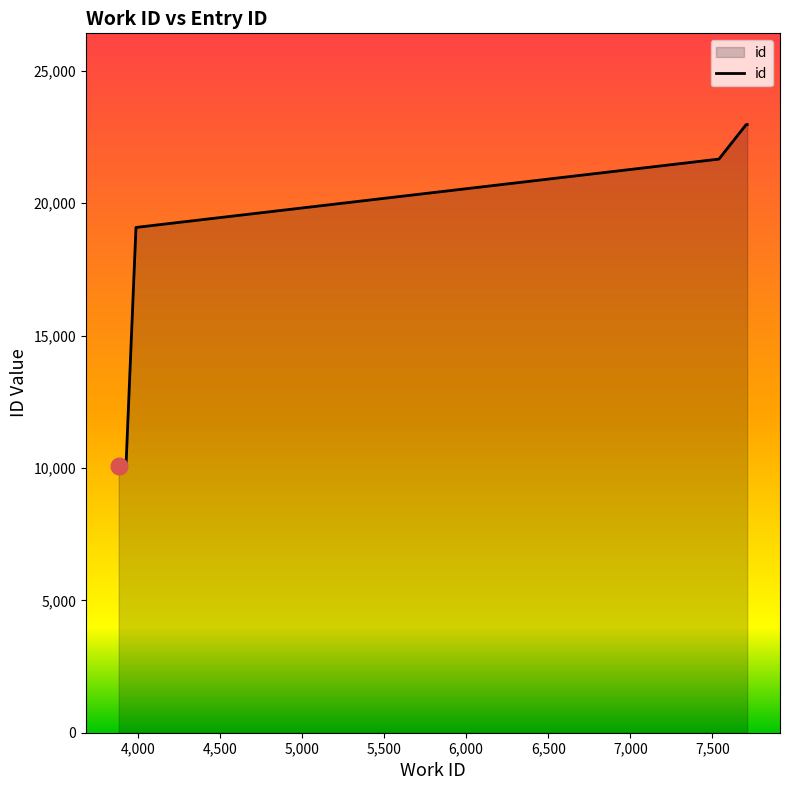

Count the number of data series in this chart.

1